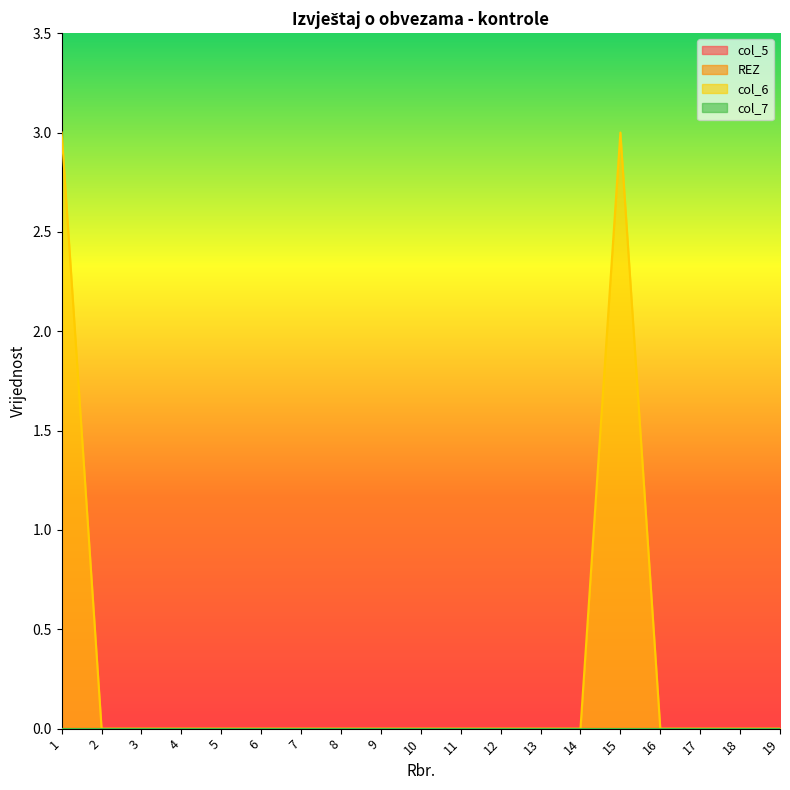

Which category has the lowest value in the col_7 series?

1